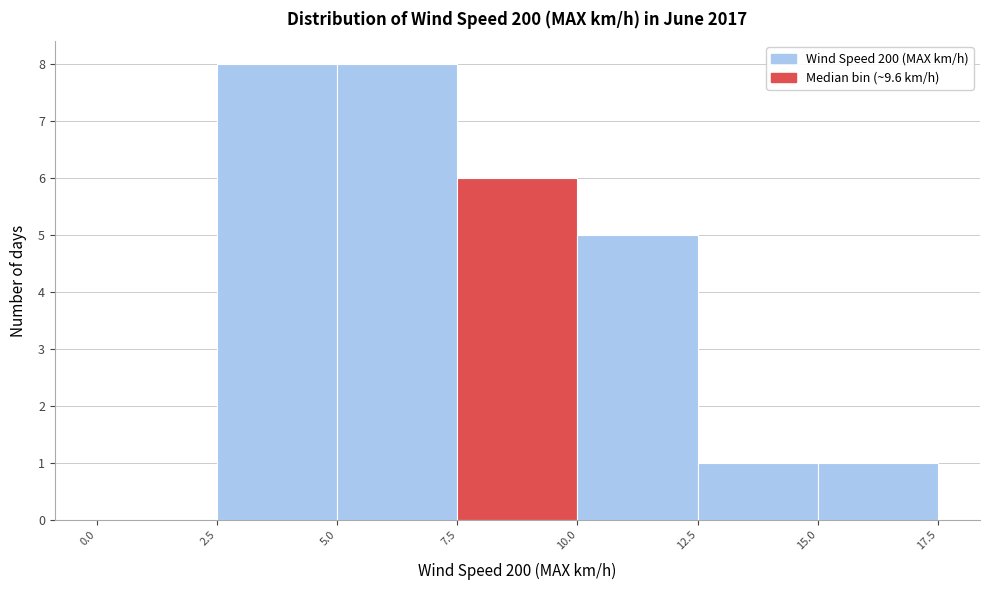

Reading left to right, transcribe this chart: for each bar, give the range it covers on the x-axis and its height. The values are not printed on the chart, so give them approximately, as read against the axis.

0.0 to 2.5: 0
2.5 to 5.0: 8
5.0 to 7.5: 8
7.5 to 10.0: 6
10.0 to 12.5: 5
12.5 to 15.0: 1
15.0 to 17.5: 1